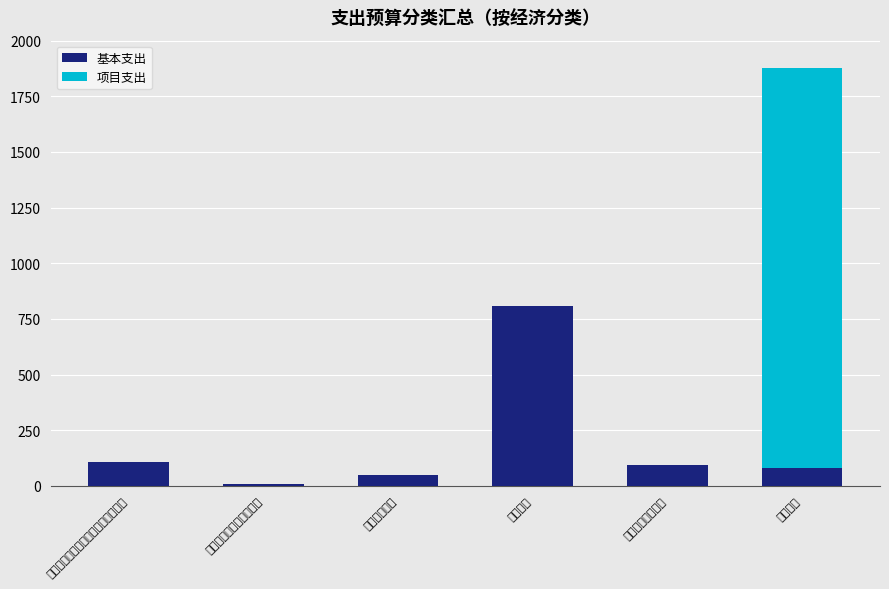

Which series has the largest total across all categories?

项目支出